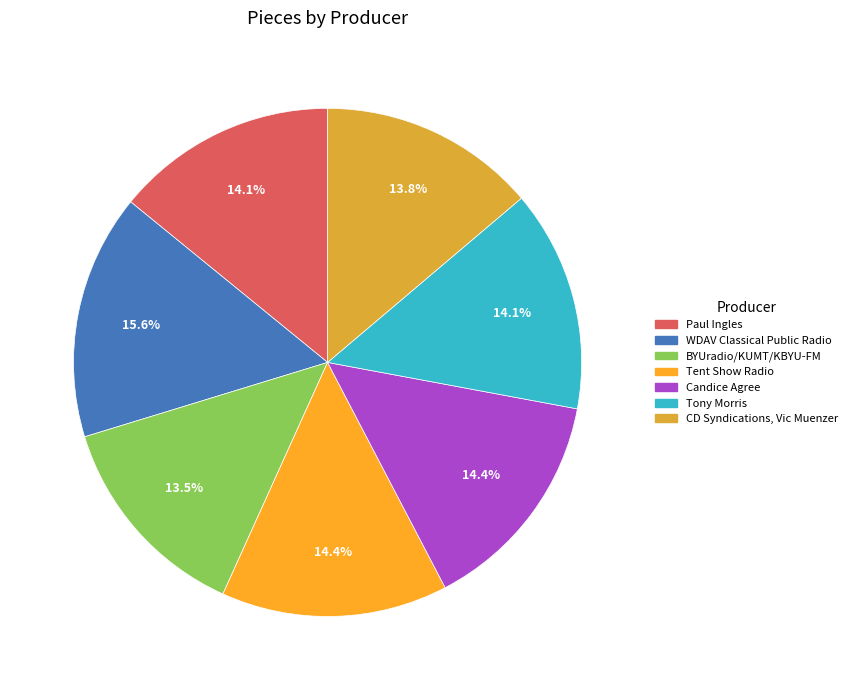

Between Tony Morris and BYUradio/KUMT/KBYU-FM, which is larger?

Tony Morris